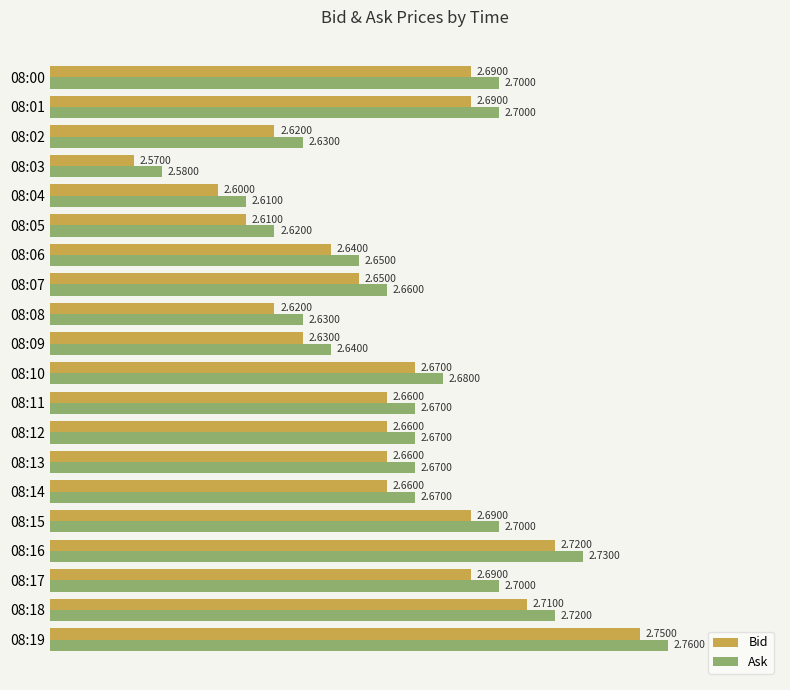

Is the value of Ask at 08:05 greater than the value of Bid at 08:17?

No